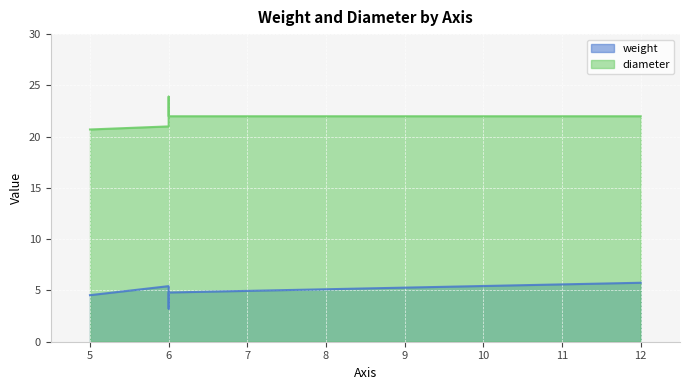

How many data points in weight are above 5?

3